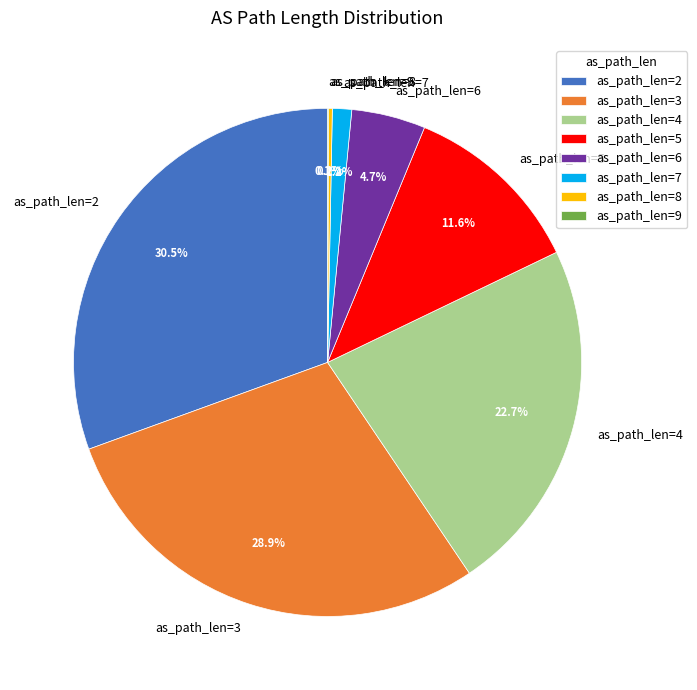

Is the sum of as_path_len=6 and as_path_len=2 greater than half?

No